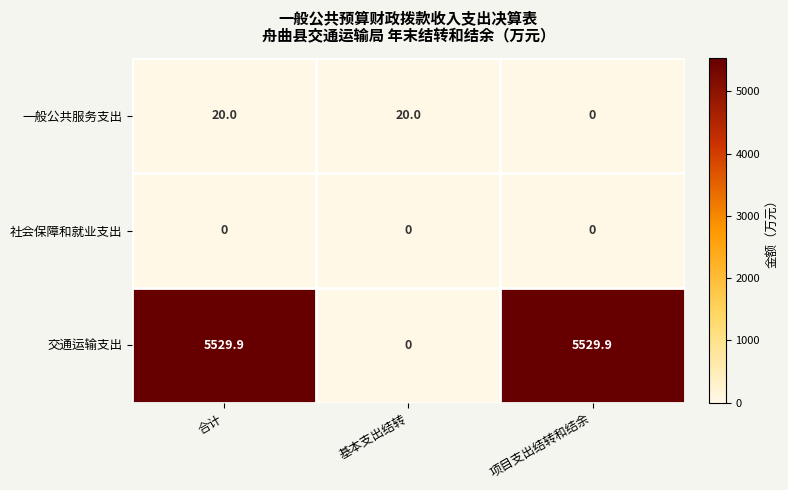

Read the 交通运输支出 value at 项目支出结转和结余.

5529.9